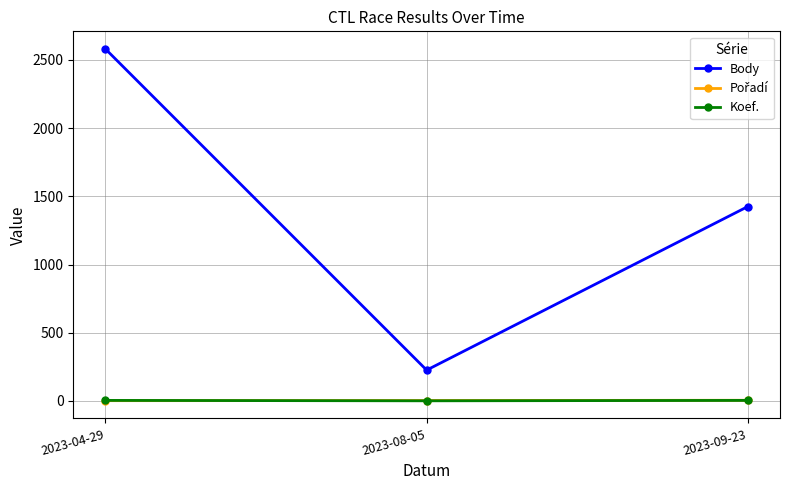

At which category is the sum across all series the highest?

2023-04-29